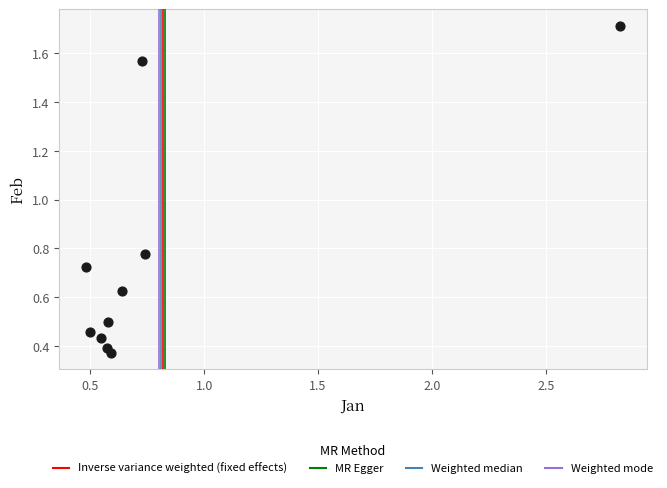

What is the range of Y values (max minus min)?

1.3